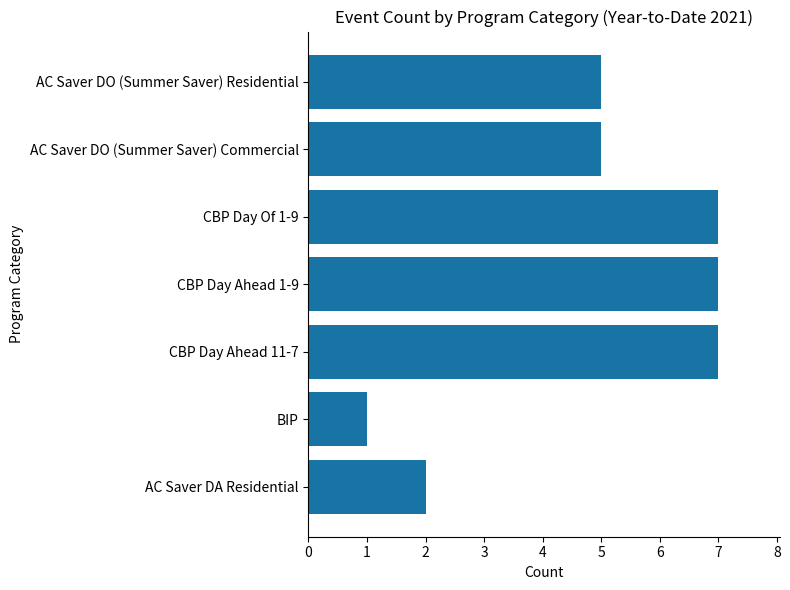

The chart shows a value of 3 at AC Saver DA Residential. True or false?

False